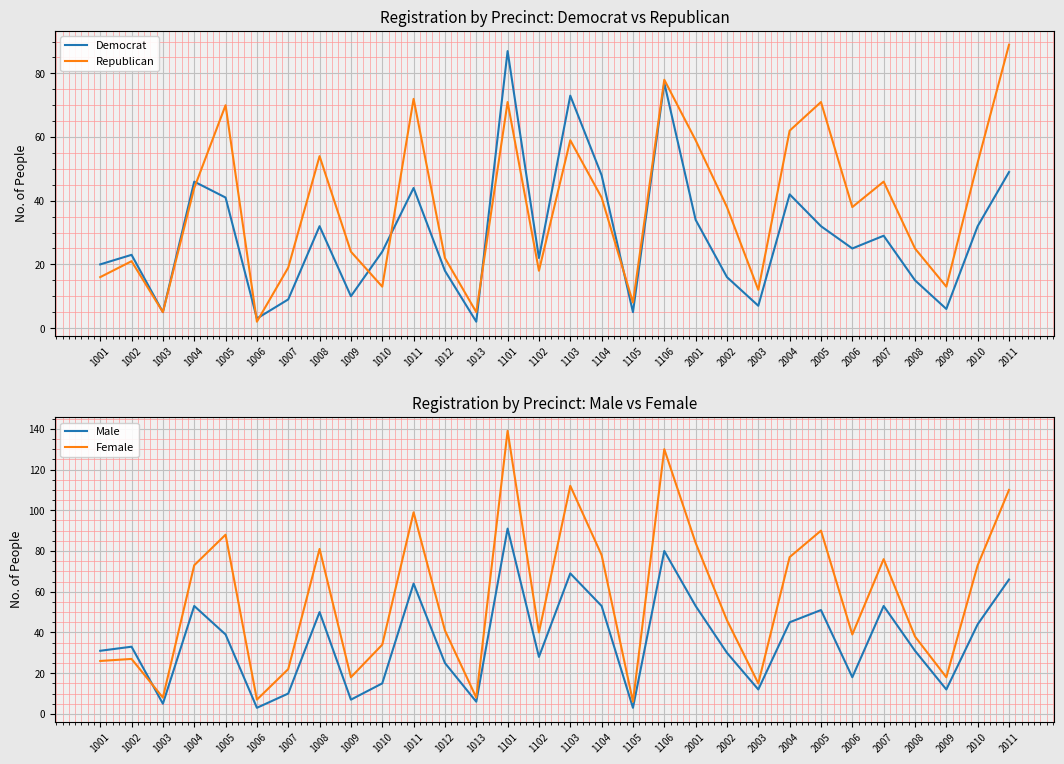

What is the difference between the second highest and second lowest values in the Democrat series?

74